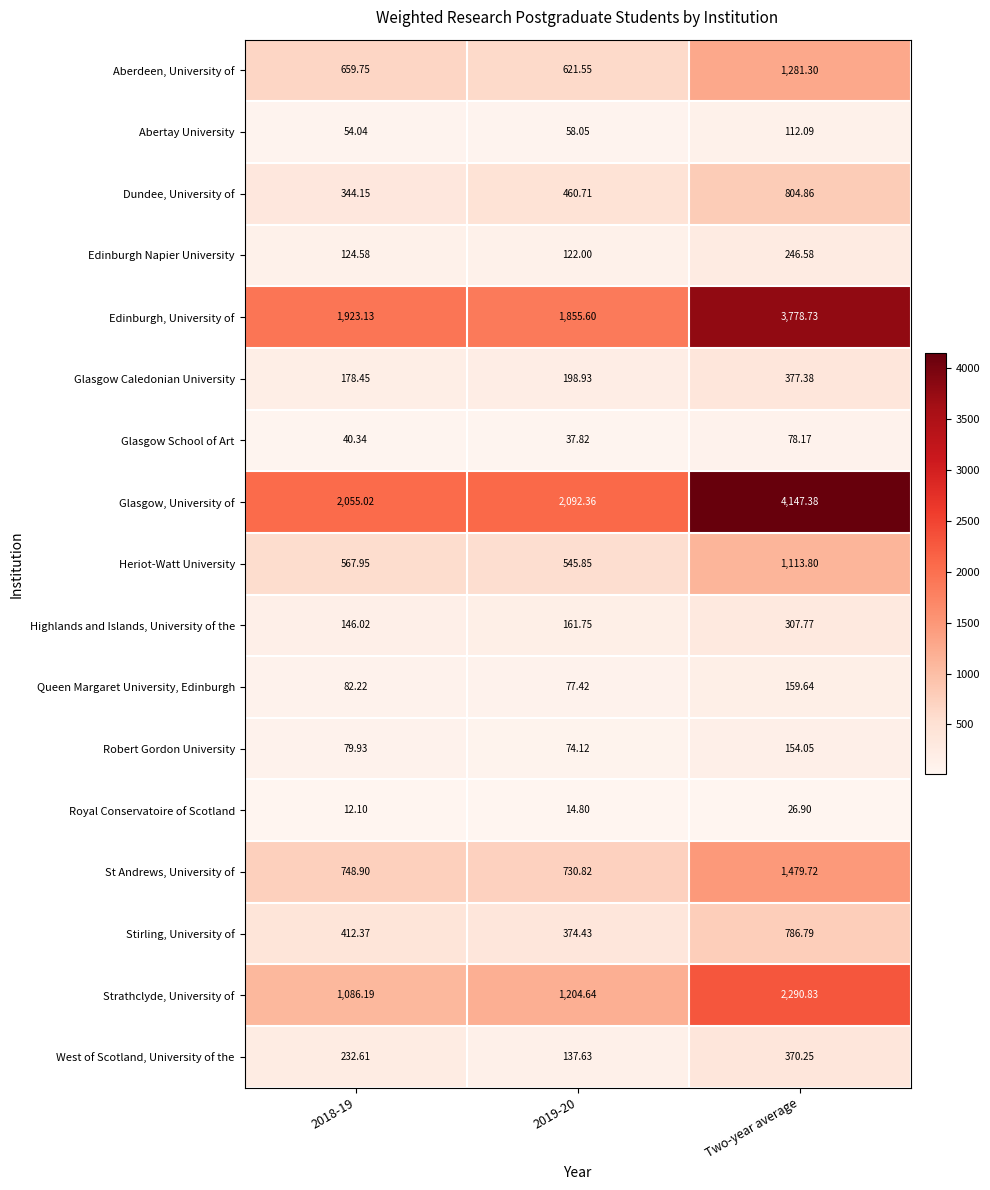

Rank the series at 2018-19 from highest to lowest value.

Glasgow, University of, Edinburgh, University of, Strathclyde, University of, St Andrews, University of, Aberdeen, University of, Heriot-Watt University, Stirling, University of, Dundee, University of, West of Scotland, University of the, Glasgow Caledonian University, Highlands and Islands, University of the, Edinburgh Napier University, Queen Margaret University, Edinburgh, Robert Gordon University, Abertay University, Glasgow School of Art, Royal Conservatoire of Scotland